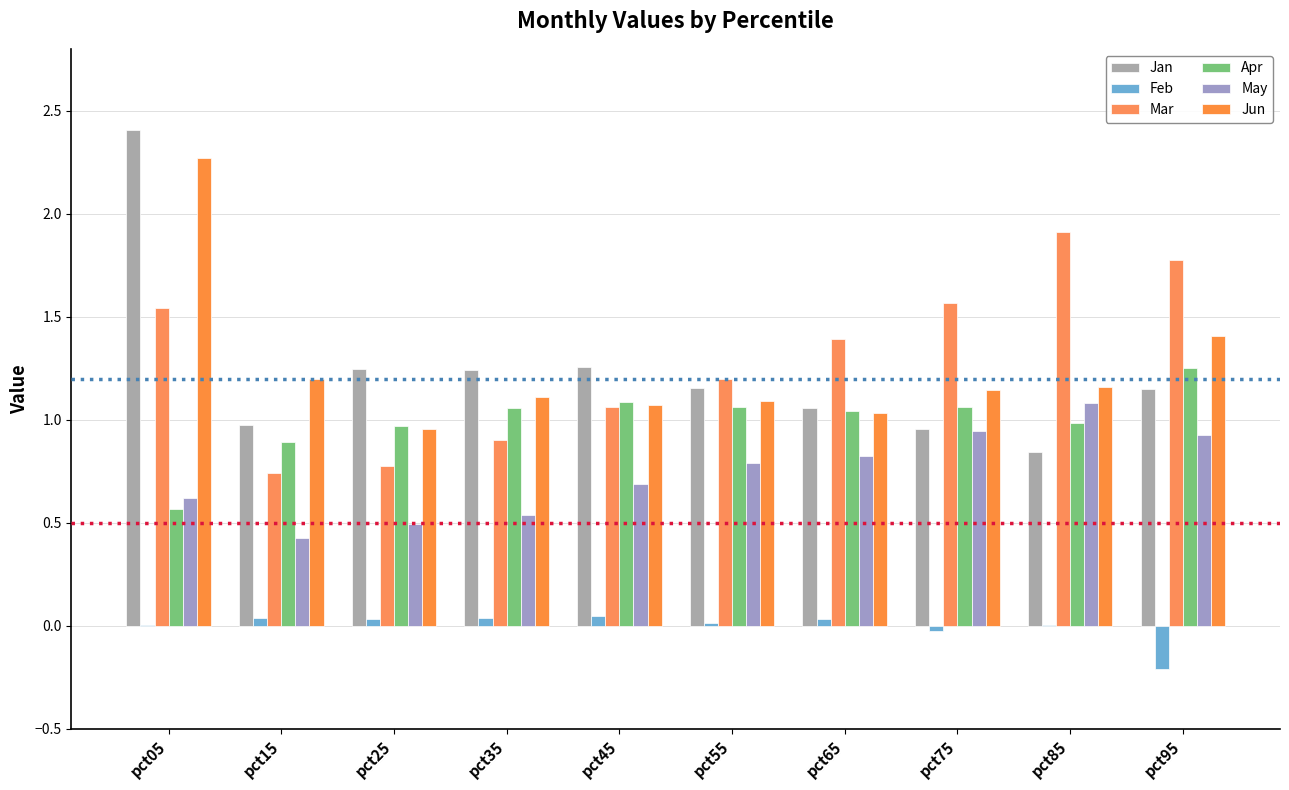

Where is May nearest to the value 0?

pct15